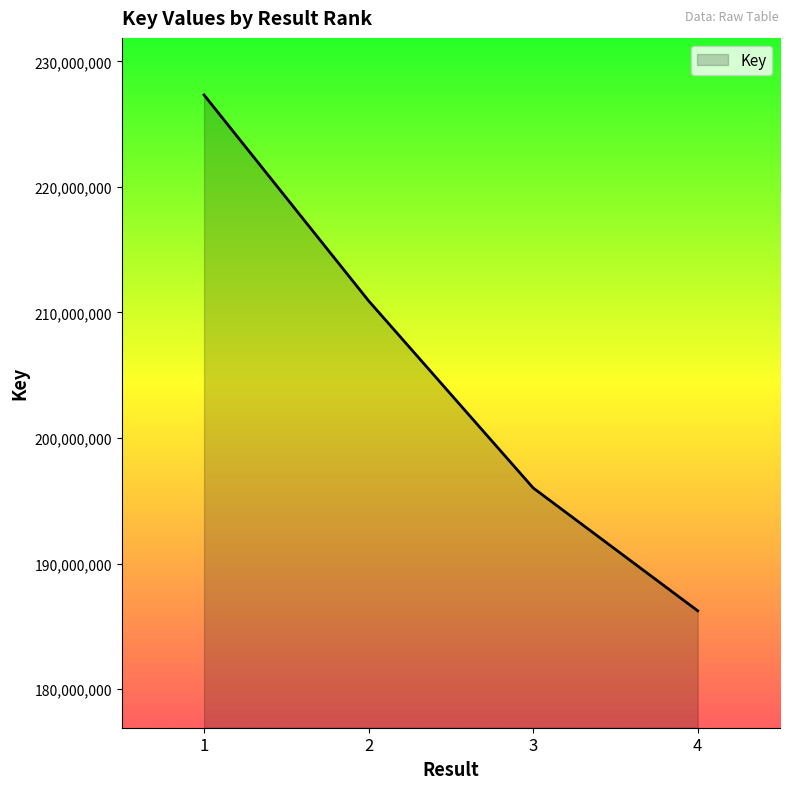

Reading right to left, transcribe all the data shown in this chart.

186232756	196019608	210924169	227318083